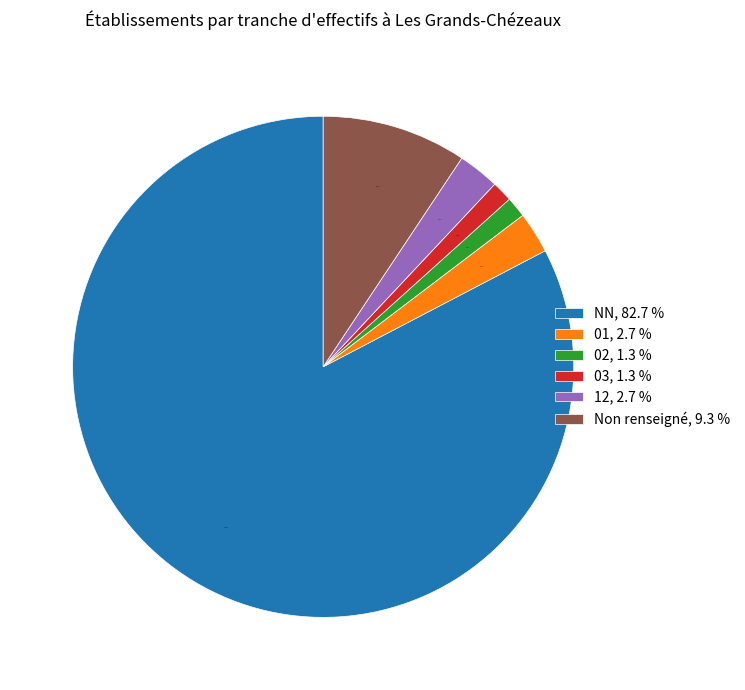

Between 12, 2.7 % and 03, 1.3 %, which is larger?

12, 2.7 %